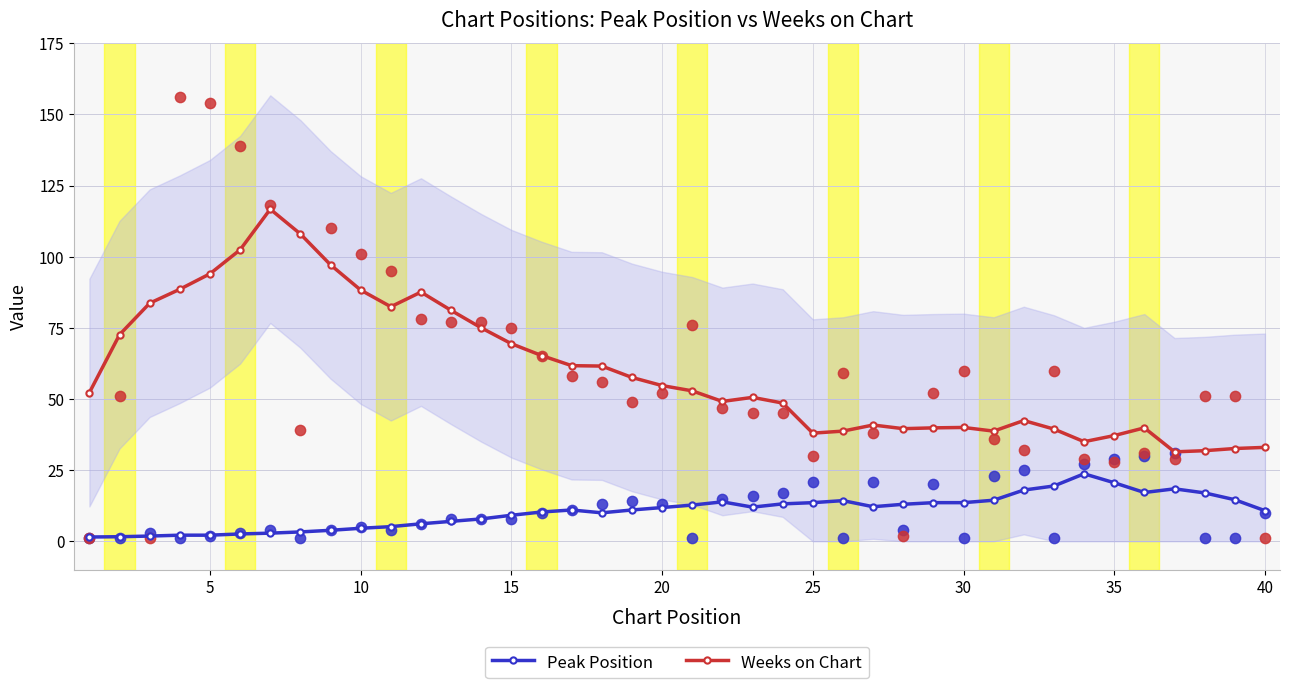

True or false: Weeks on Chart has more than 1 points higher than both neighbors.

True